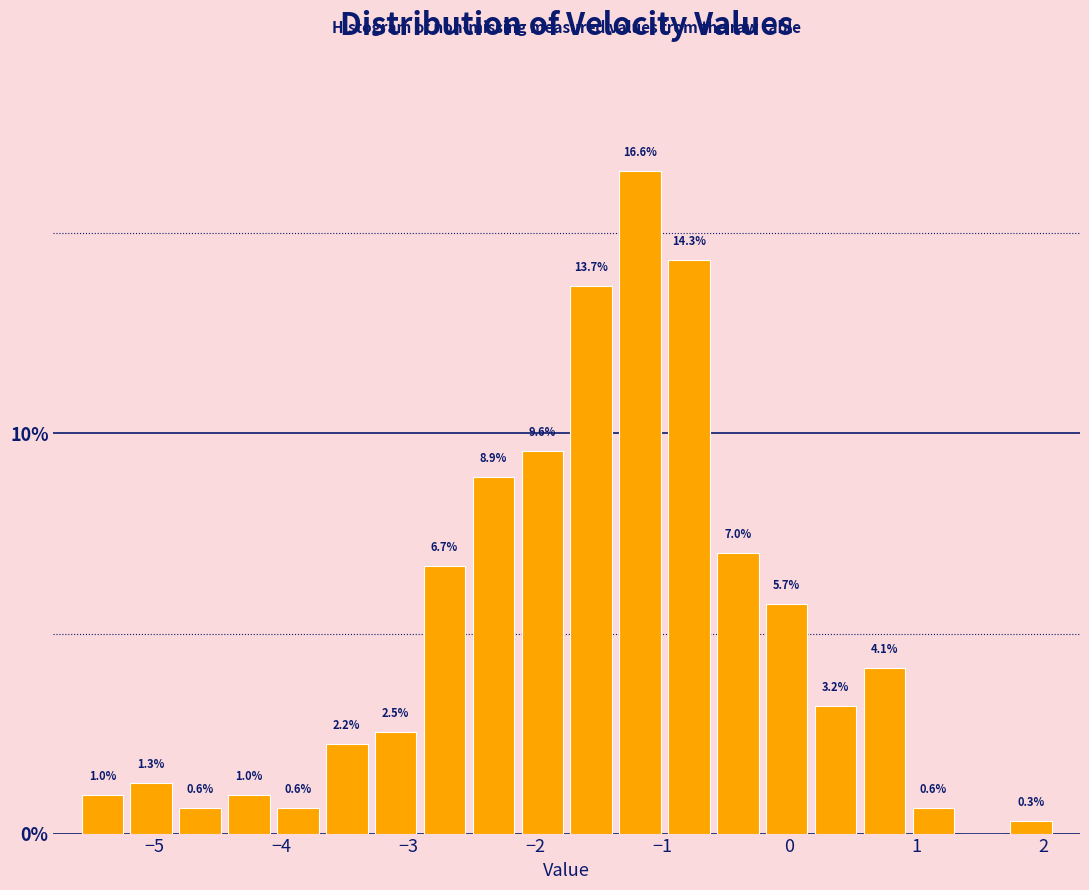

Read against the x-axis, roughly where is the centre of the tallest bar?

-1.2